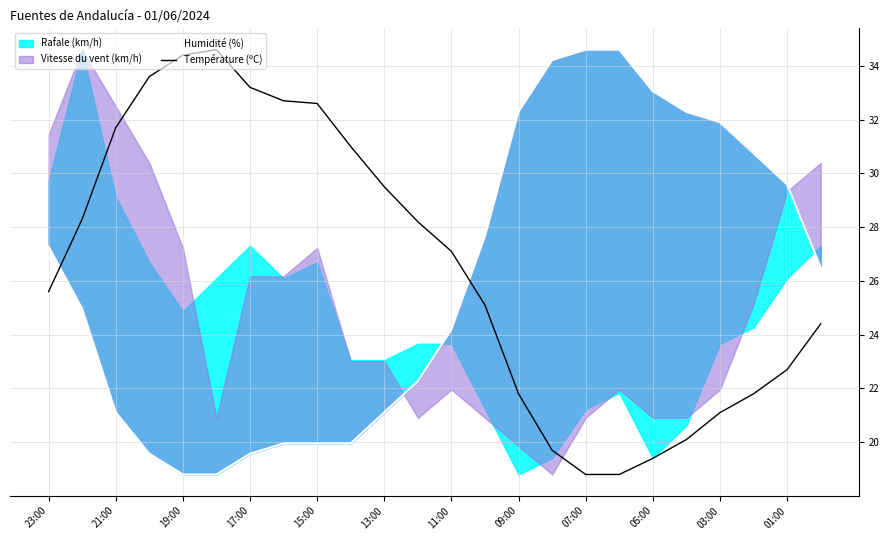

What is the value of the Température (ºC) point at the 9th from the left?

32.6